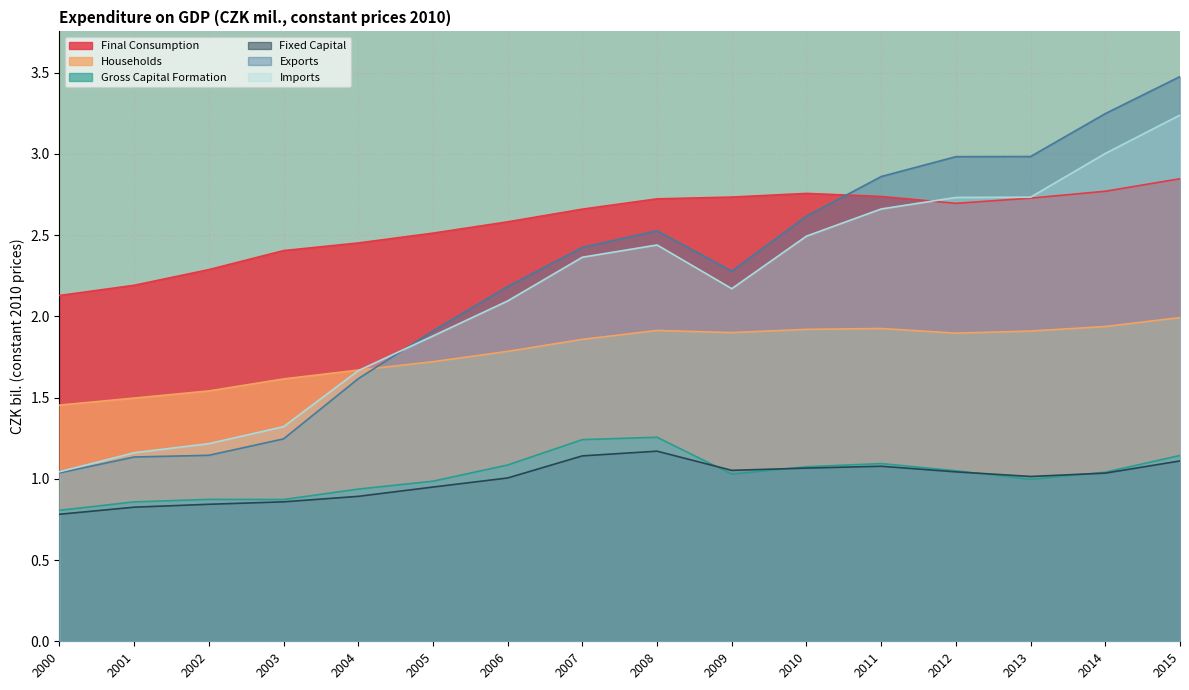

Reading left to right, transcribe all the data shown in this chart.

Final Consumption: 2.1	2.2	2.3	2.4	2.5	2.5	2.6	2.7	2.7	2.7	2.8	2.7	2.7	2.7	2.8	2.8
Households: 1.5	1.5	1.5	1.6	1.7	1.7	1.8	1.9	1.9	1.9	1.9	1.9	1.9	1.9	1.9	2.0
Gross Capital Formation: 0.8	0.9	0.9	0.9	0.9	1.0	1.1	1.2	1.3	1.0	1.1	1.1	1.0	1.0	1.0	1.1
Fixed Capital: 0.8	0.8	0.8	0.9	0.9	0.9	1.0	1.1	1.2	1.1	1.1	1.1	1.0	1.0	1.0	1.1
Exports: 1.0	1.1	1.1	1.2	1.6	1.9	2.2	2.4	2.5	2.3	2.6	2.9	3.0	3.0	3.2	3.5
Imports: 1.0	1.2	1.2	1.3	1.7	1.9	2.1	2.4	2.4	2.2	2.5	2.7	2.7	2.7	3.0	3.2